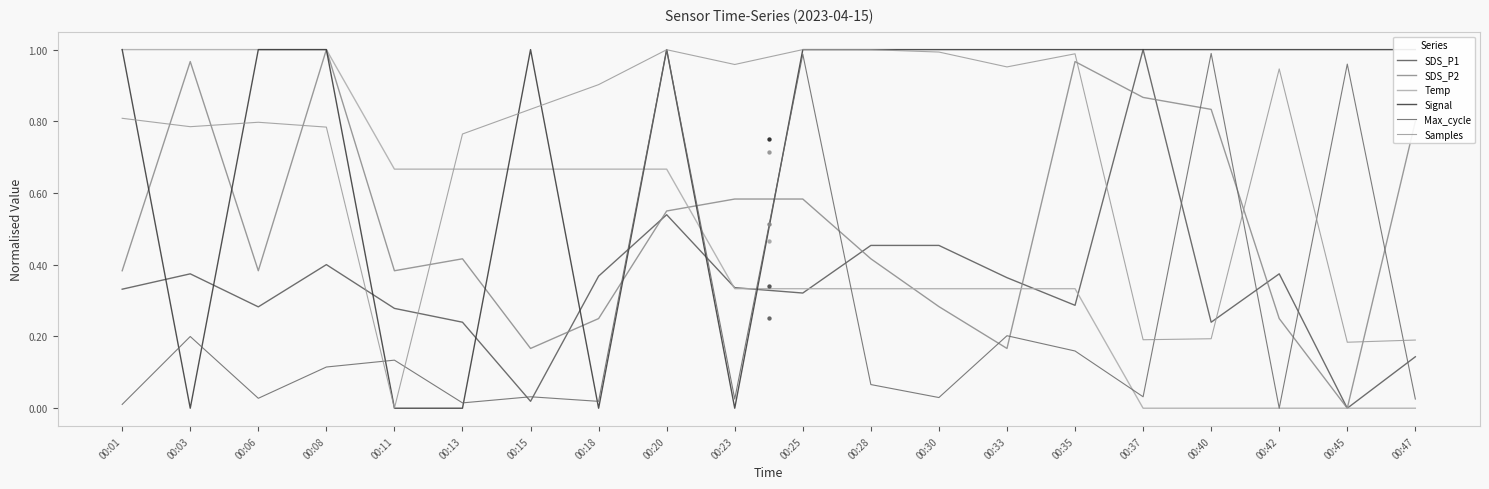

Is the value of Signal at 00:18 greater than the value of SDS_P1 at 00:25?

No